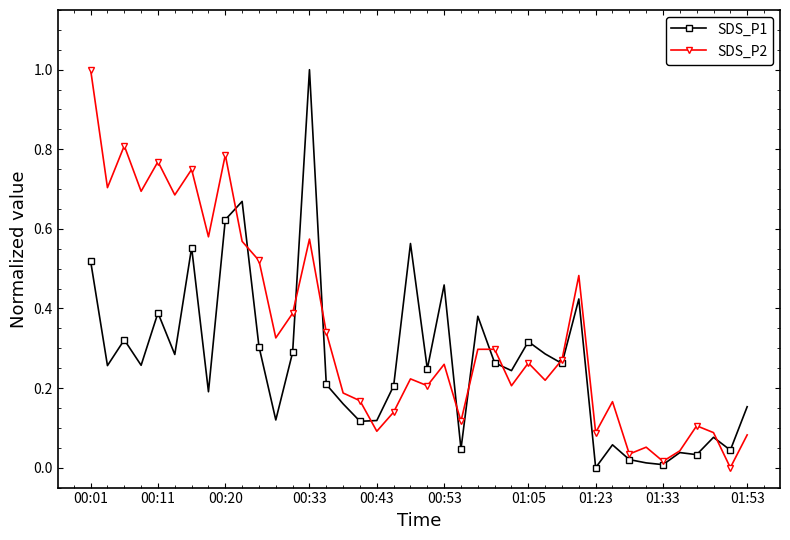

How many lines are shown in the chart?

2